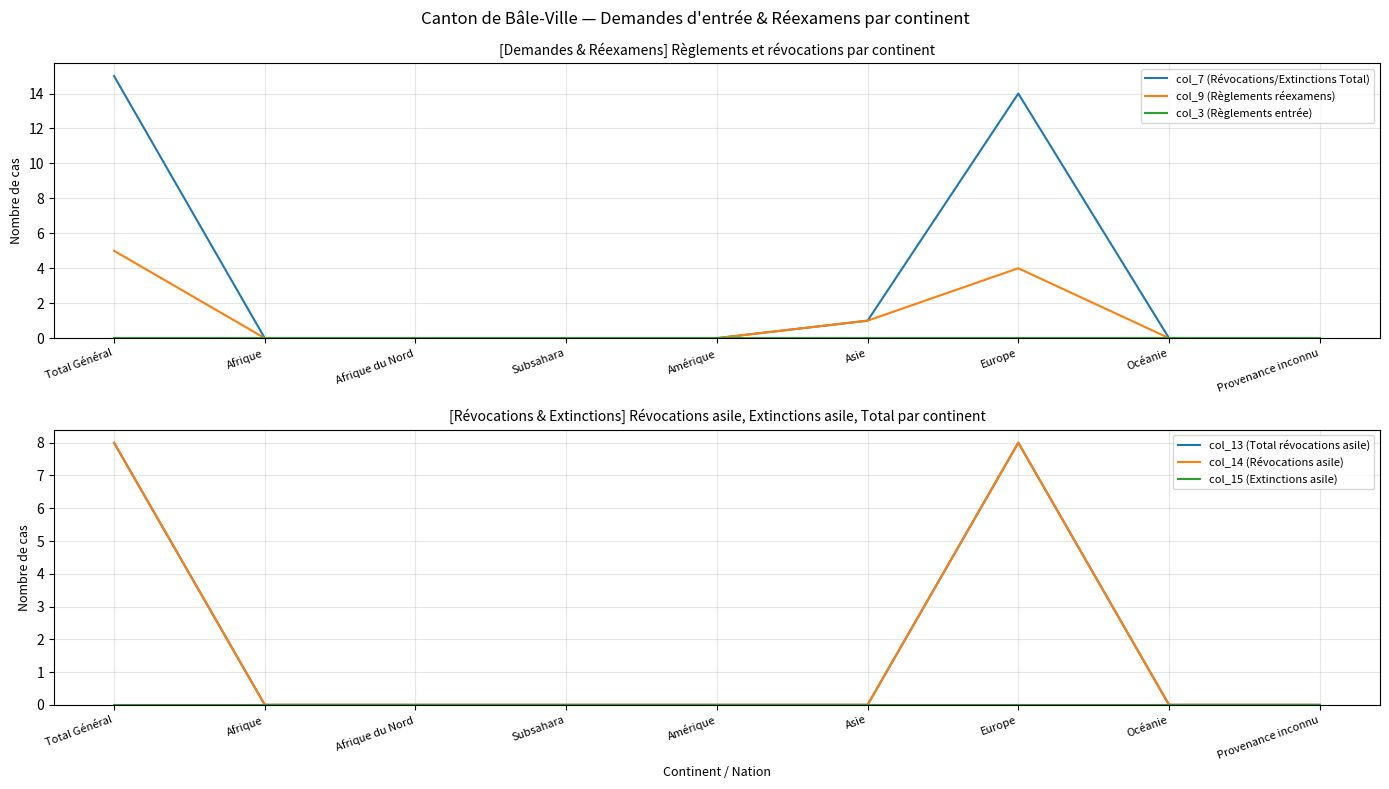

What is the difference between the col_9 (Règlements réexamens) values at Asie and Total Général?

4